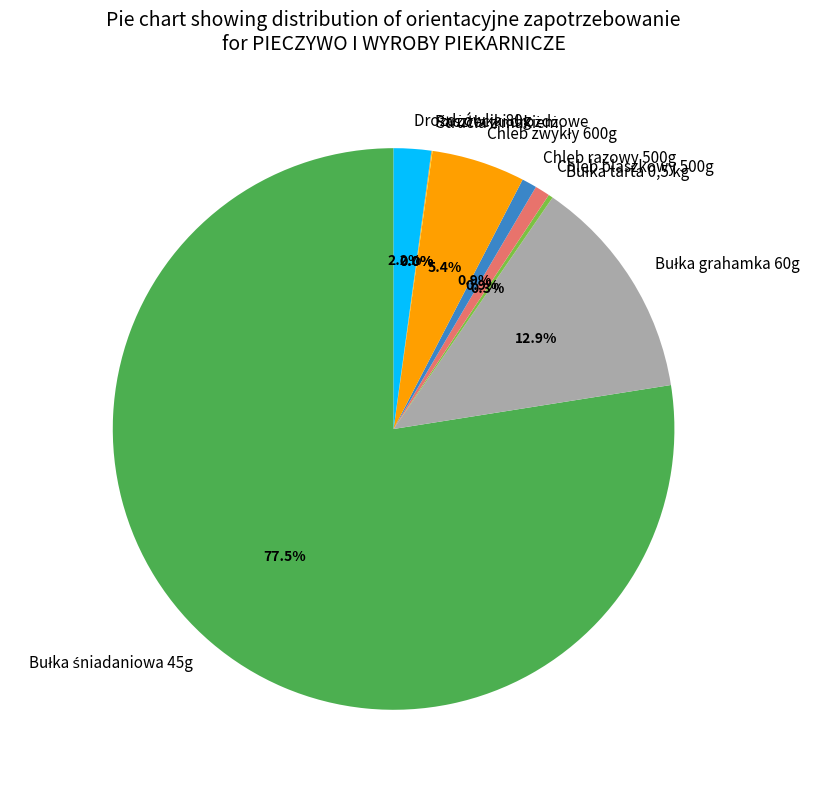

Is there a majority slice in this chart?

Yes